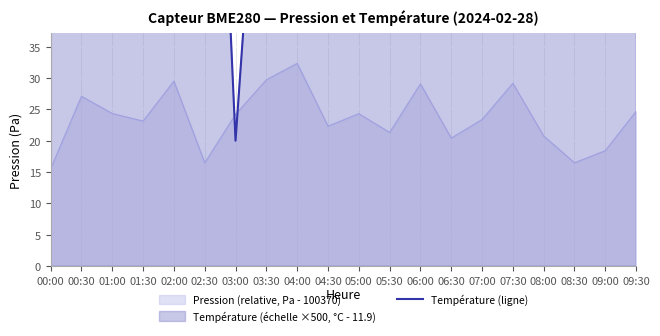

What is the ratio of the value at 01:30 to the value at 04:30?

1.0